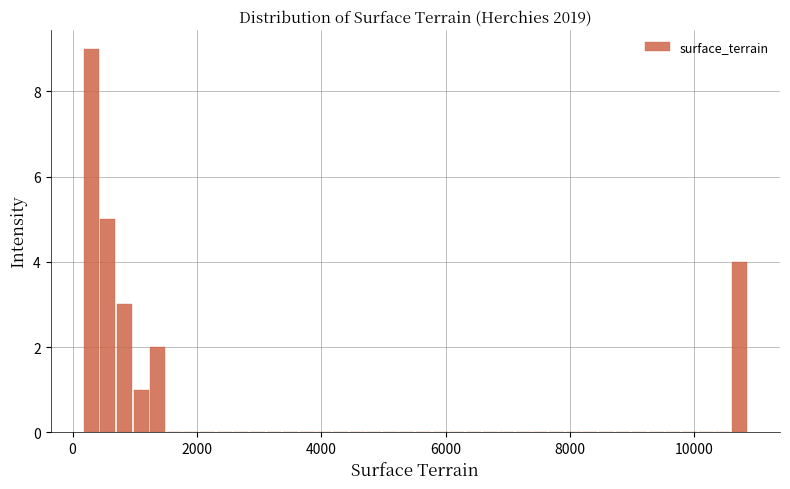

Read against the x-axis, roughly where is the centre of the tallest bar?

200